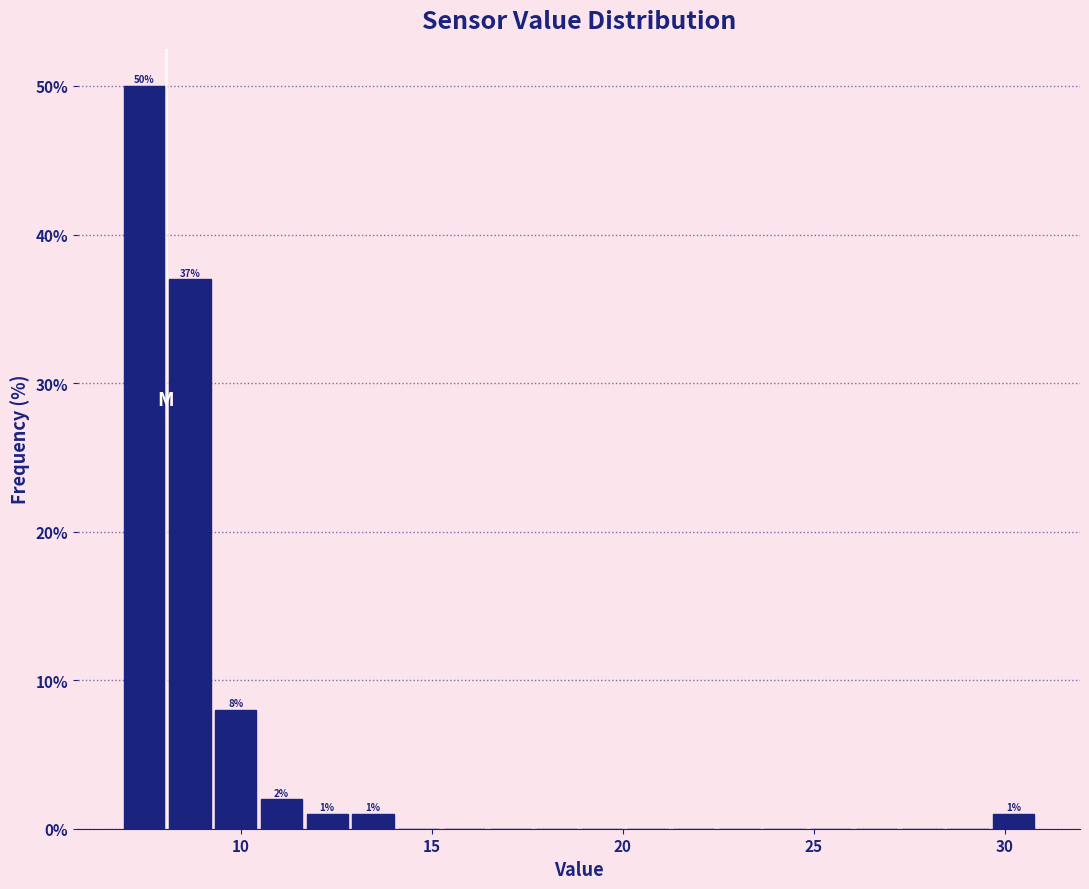

Around what value on the x-axis is the tallest bar? Give the approximate position of its centre, as read against the axis.

7.5